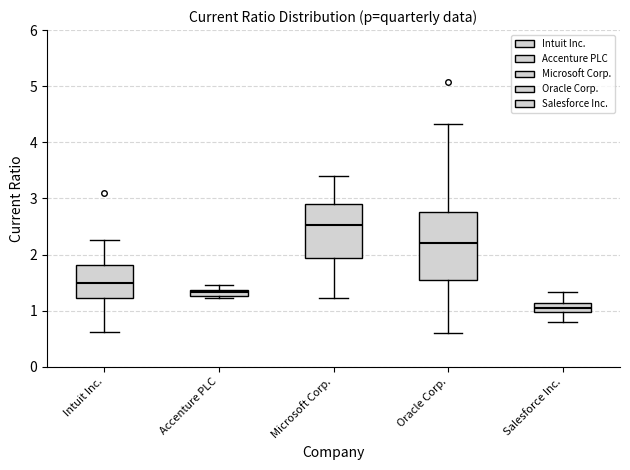

Which box has the highest median line?

Microsoft Corp.